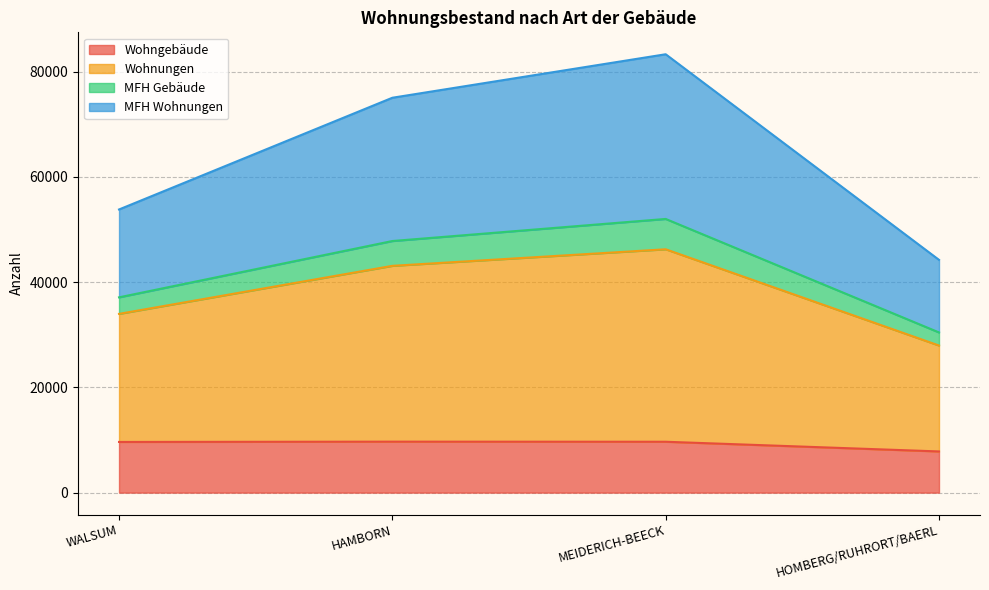

What position from the left is WALSUM?

1